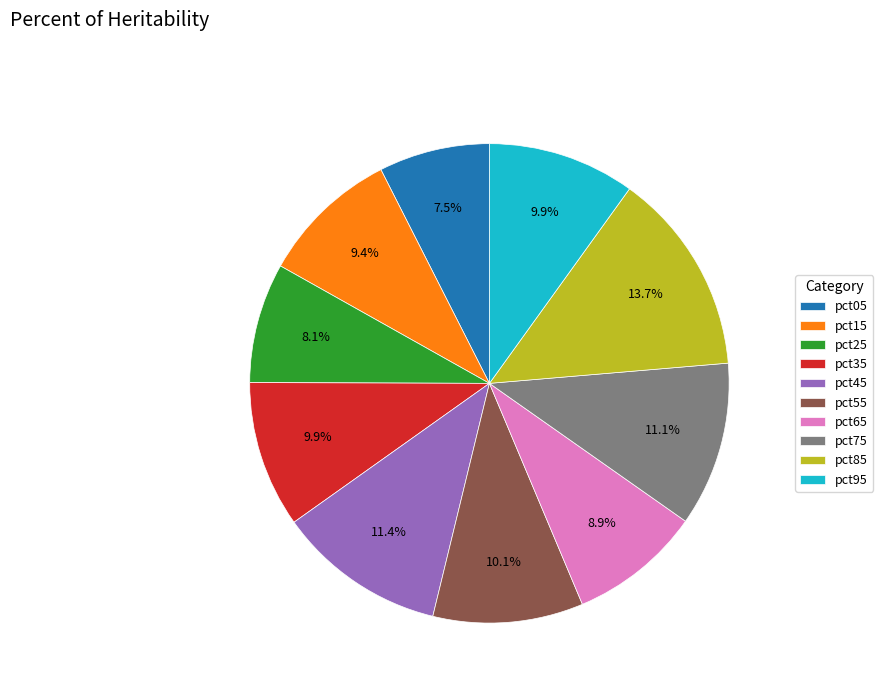

Which category has the smallest portion of the pie?

pct05